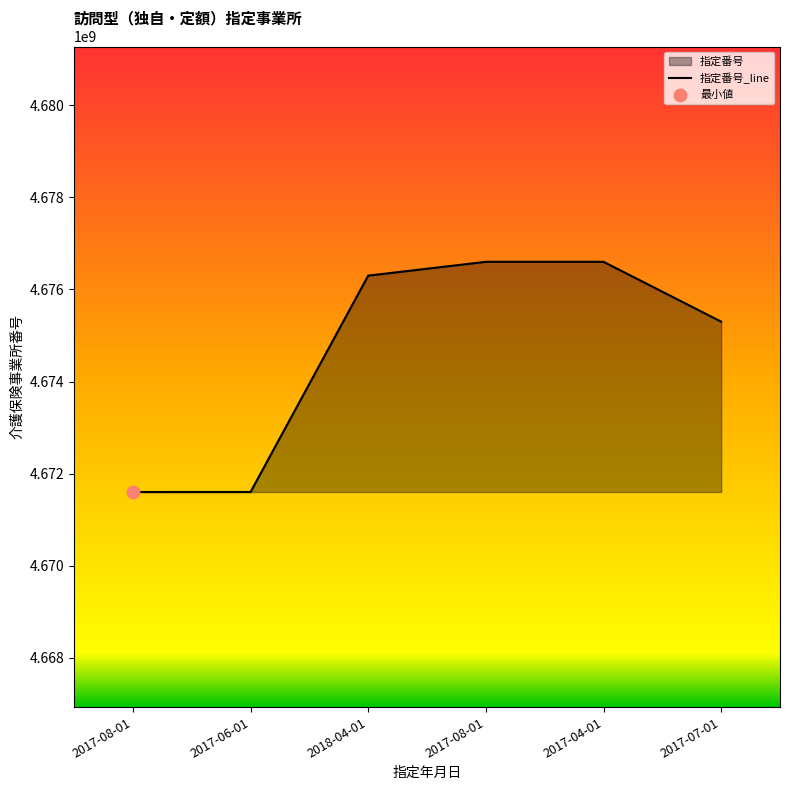

What is the change in value from 2018-04-01 to 2017-04-01?

+300185